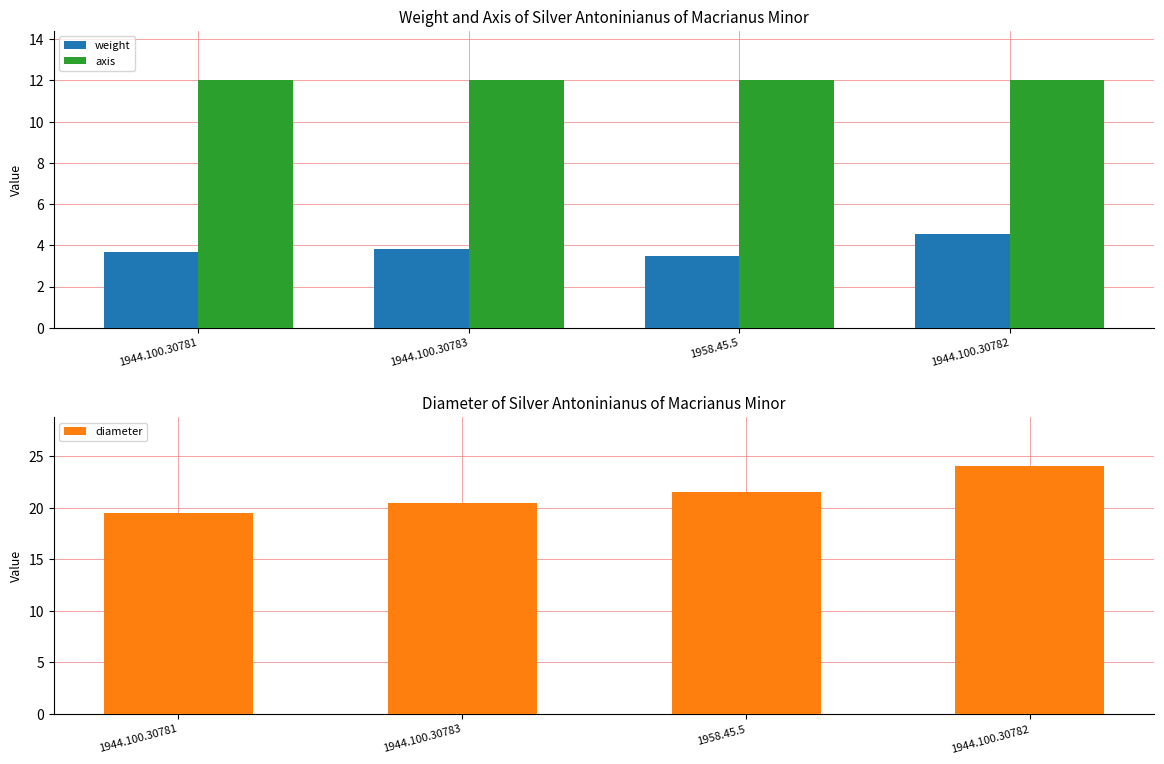

The value of axis at 1958.45.5 is 16.4. True or false?

False